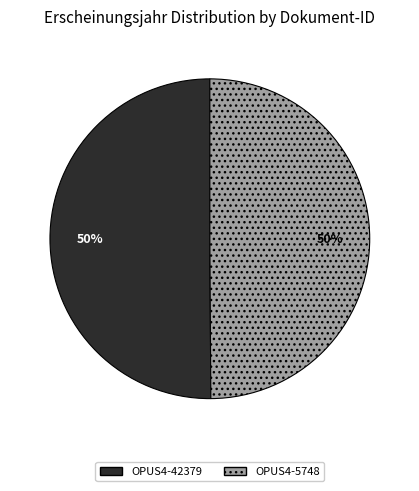

Approximately how many times larger is the value at OPUS4-42379 compared to OPUS4-5748?

1.0